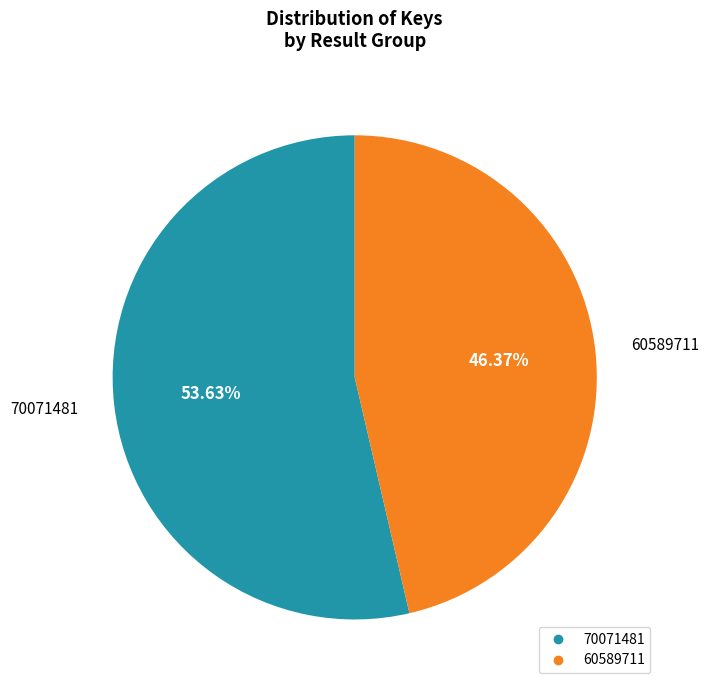

The 70071481 slice represents 61% of the pie. True or false?

False